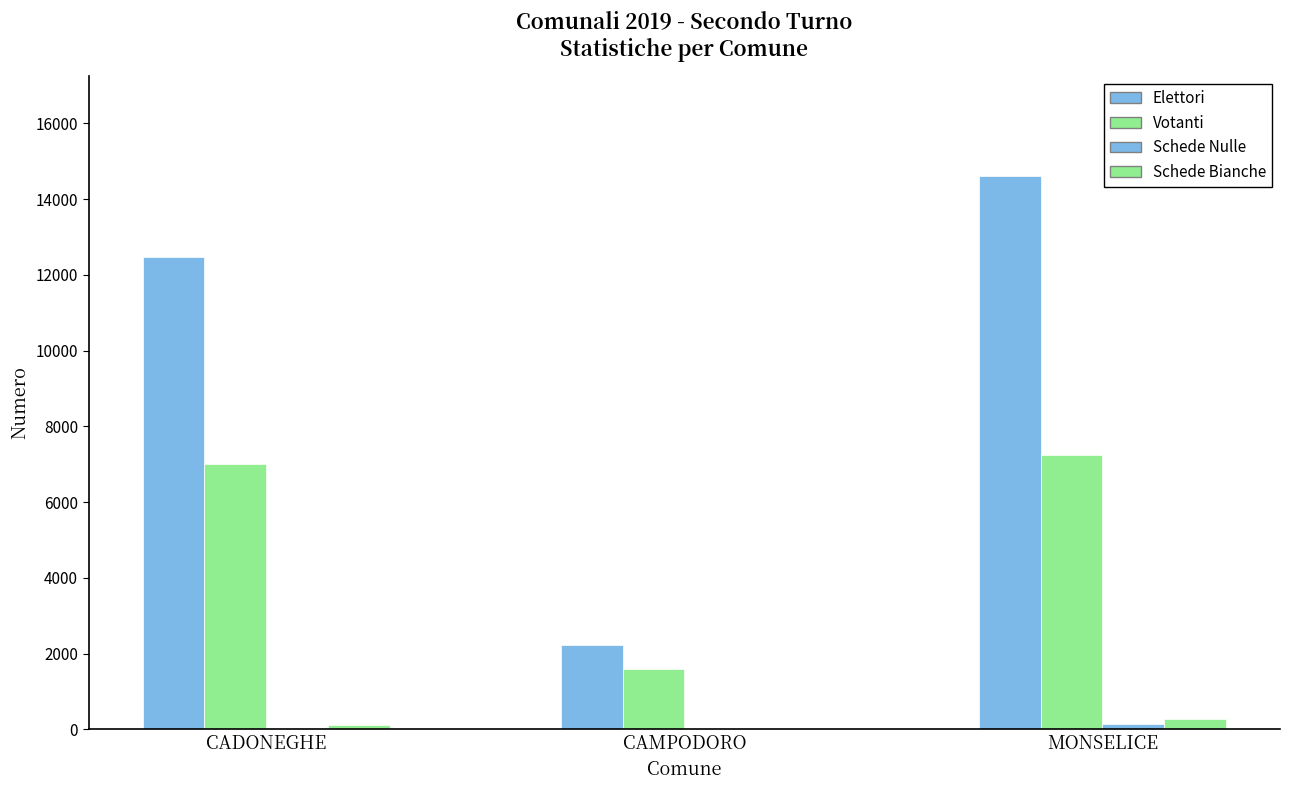

What is the smallest value displayed?

13